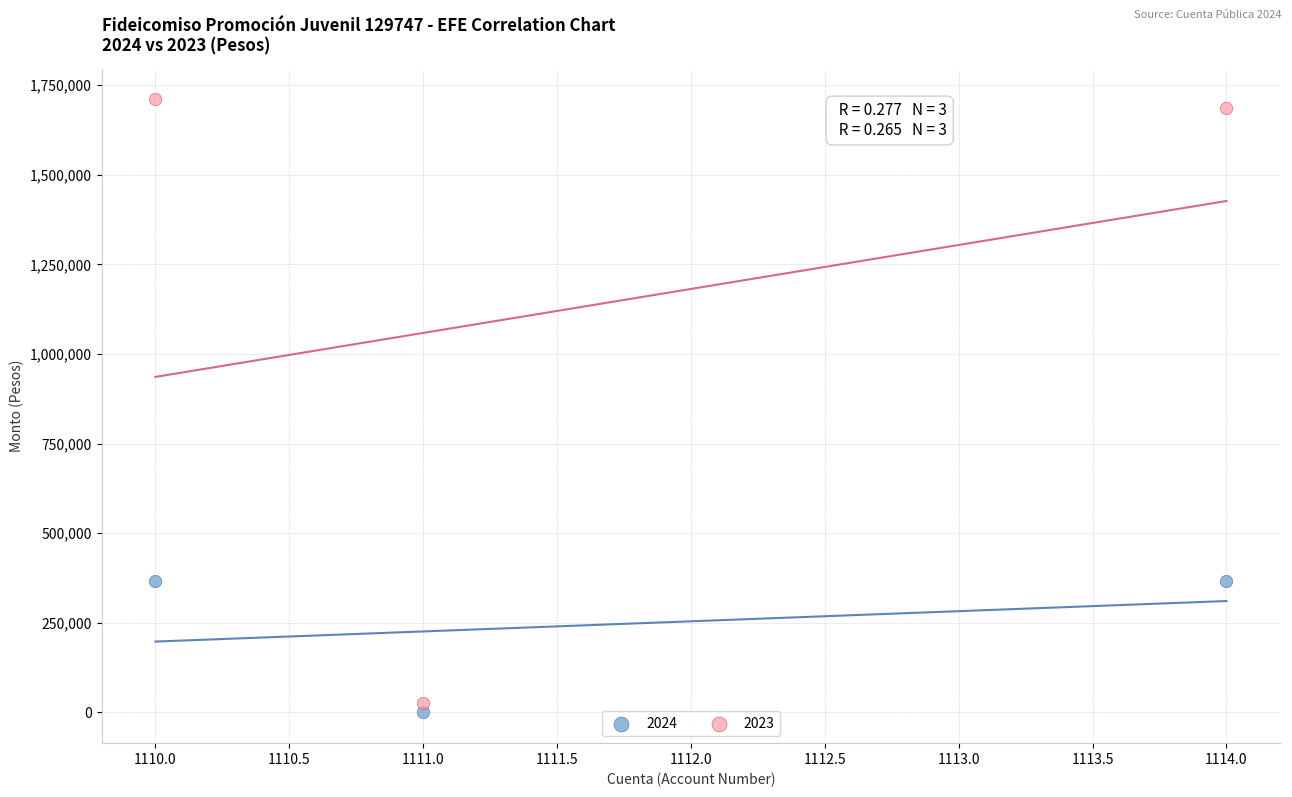

Which series contains the highest Y value?

2023